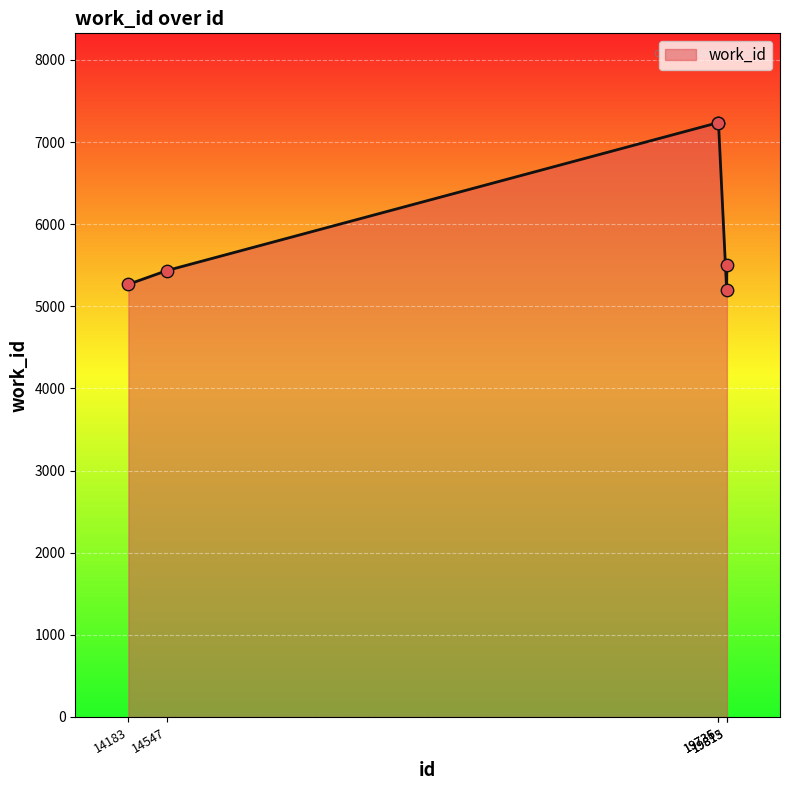

What is the ratio of the value at 14547 to the value at 19813?

1.0